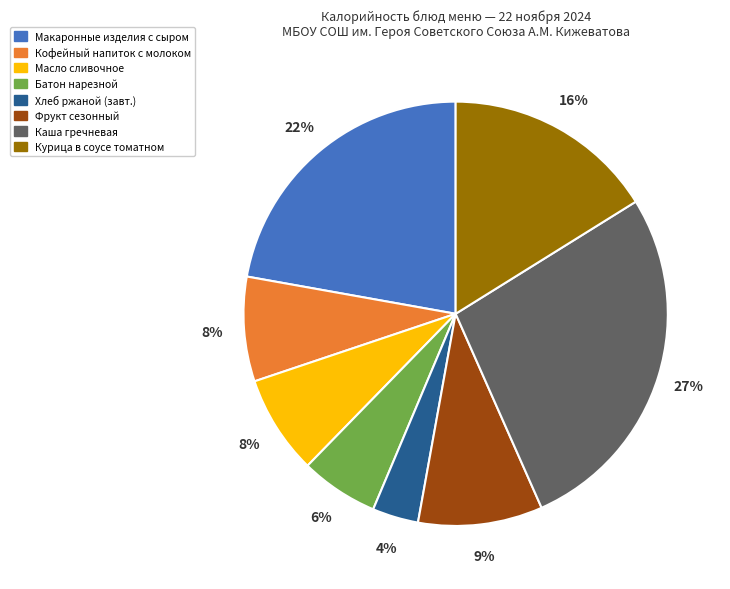

Does any single category account for the majority?

No